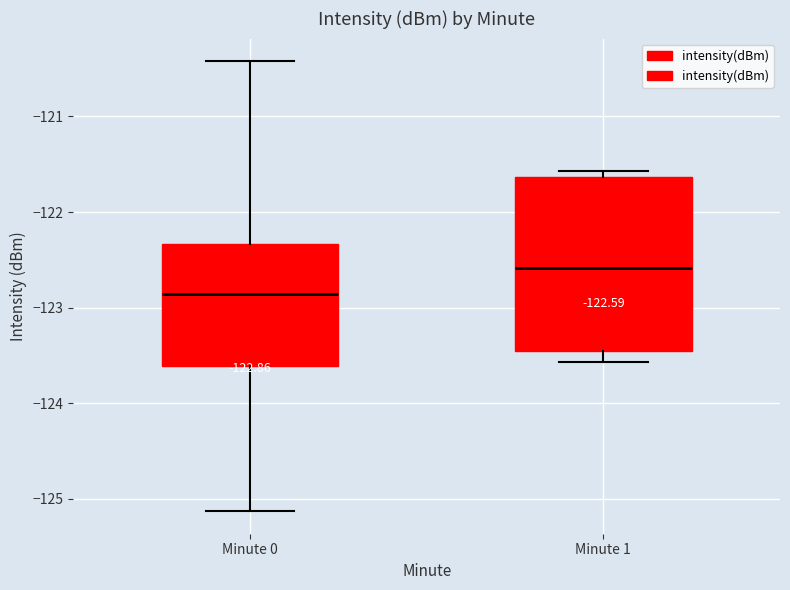

Which box's median line is the highest?

Minute 1